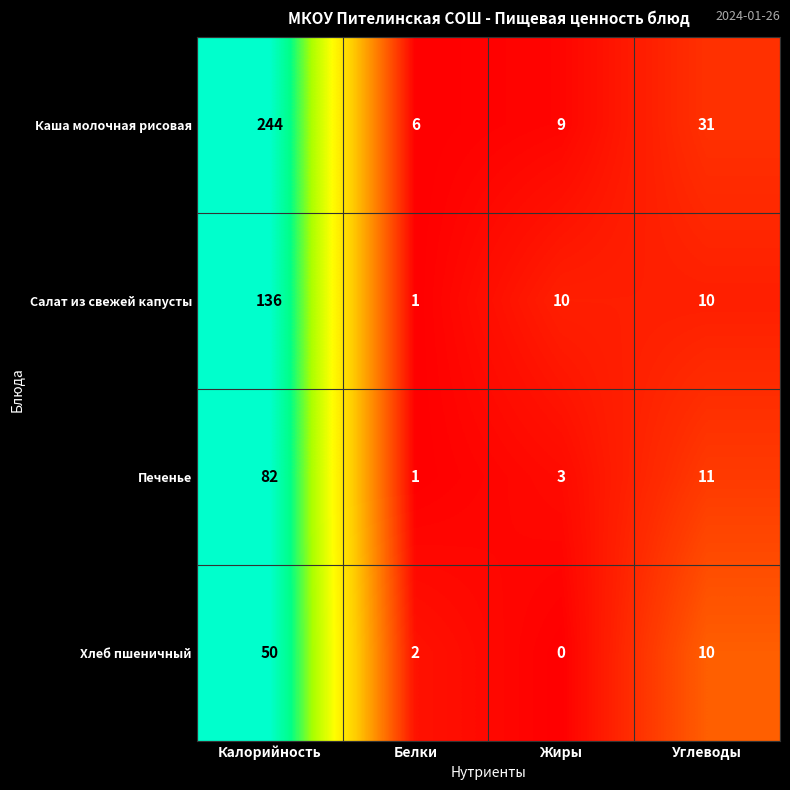

What is the greatest value displayed?

244